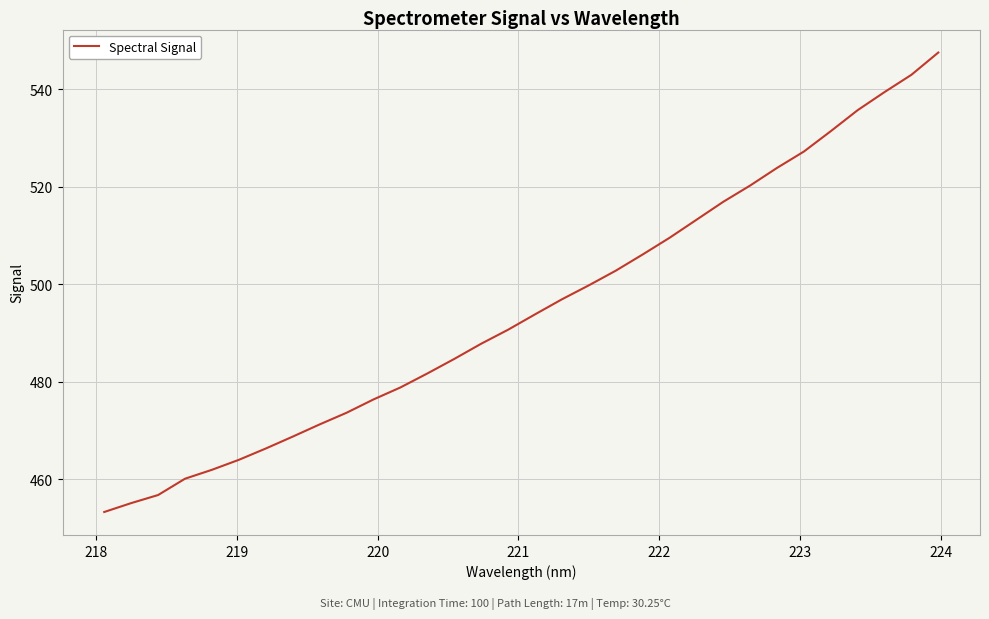

What is the maximum value shown in the chart?

547.6